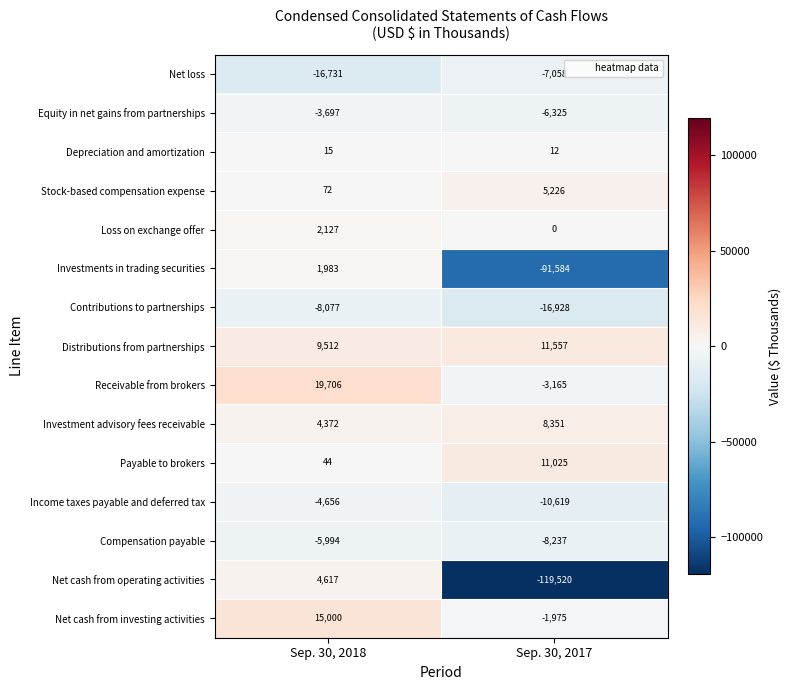

How many series are shown in this chart?

15